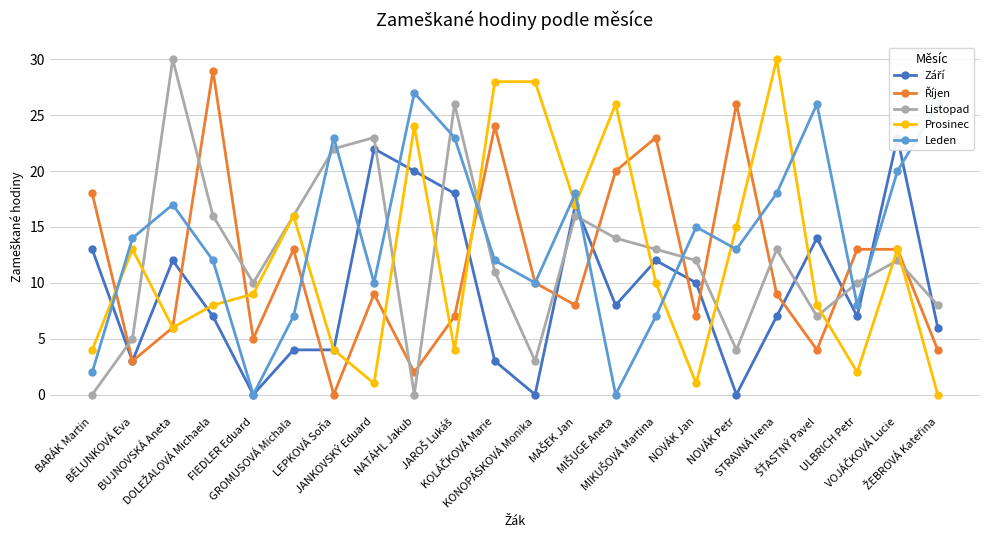

Reading left to right, list all the values displayed in this chart.

Září: 13	3	12	7	0	4	4	22	20	18	3	0	17	8	12	10	0	7	14	7	23	6
Říjen: 18	3	6	29	5	13	0	9	2	7	24	10	8	20	23	7	26	9	4	13	13	4
Listopad: 0	5	30	16	10	16	22	23	0	26	11	3	16	14	13	12	4	13	7	10	12	8
Prosinec: 4	13	6	8	9	16	4	1	24	4	28	28	17	26	10	1	15	30	8	2	13	0
Leden: 2	14	17	12	0	7	23	10	27	23	12	10	18	0	7	15	13	18	26	8	20	26